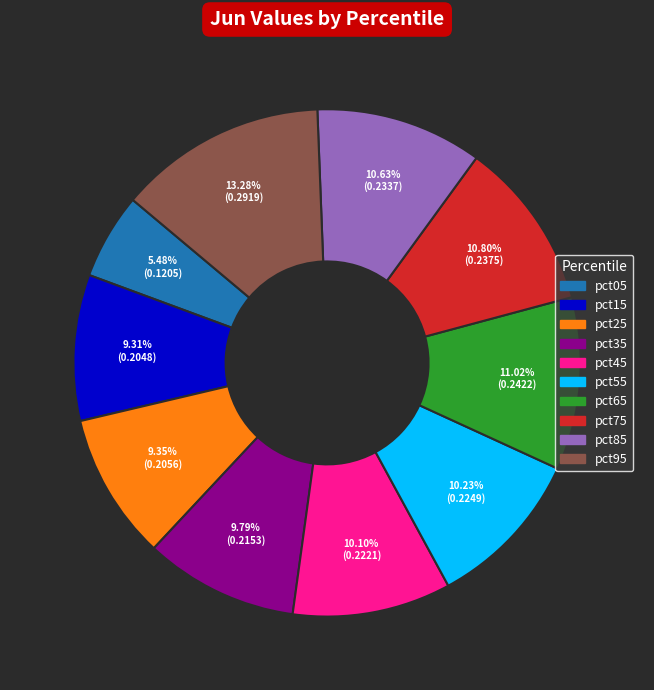

Which has a higher value, pct15 or pct85?

pct85